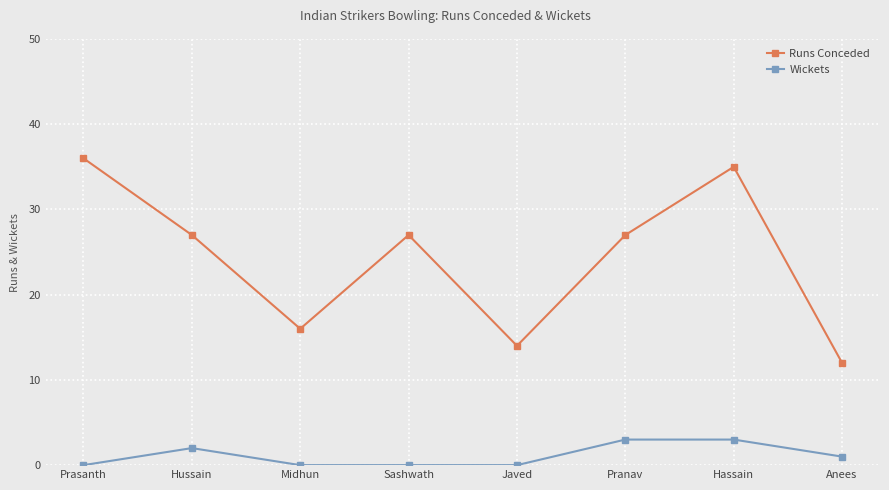

True or false: Runs Conceded and Wickets intersect in this chart.

False